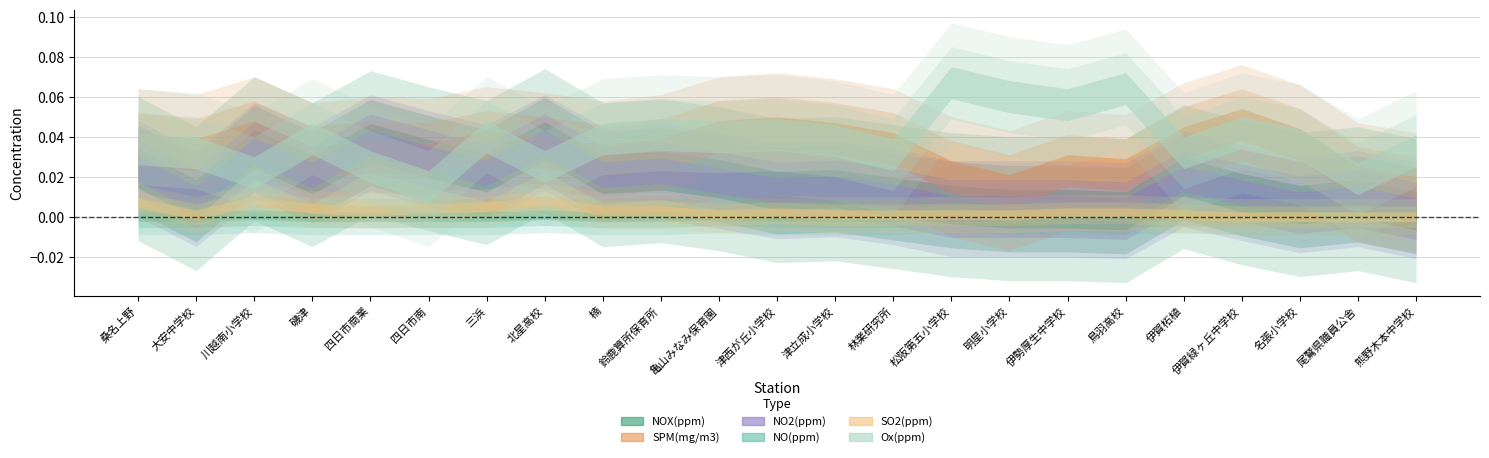

Between 津西が丘小学校 and 松阪第五小学校, which series saw the biggest shift?

Ox(ppm)